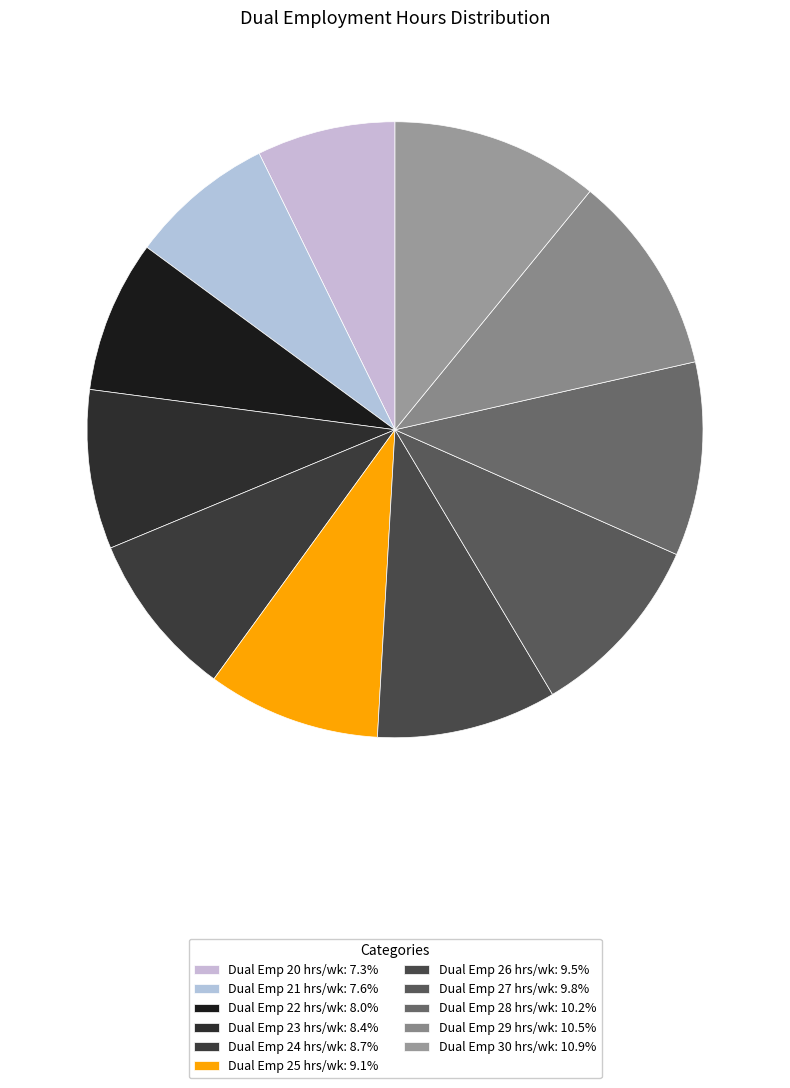

Rank the categories by value from lowest to highest.

Dual Emp 20 hrs/wk, Dual Emp 21 hrs/wk, Dual Emp 22 hrs/wk, Dual Emp 23 hrs/wk, Dual Emp 24 hrs/wk, Dual Emp 25 hrs/wk, Dual Emp 26 hrs/wk, Dual Emp 27 hrs/wk, Dual Emp 28 hrs/wk, Dual Emp 29 hrs/wk, Dual Emp 30 hrs/wk